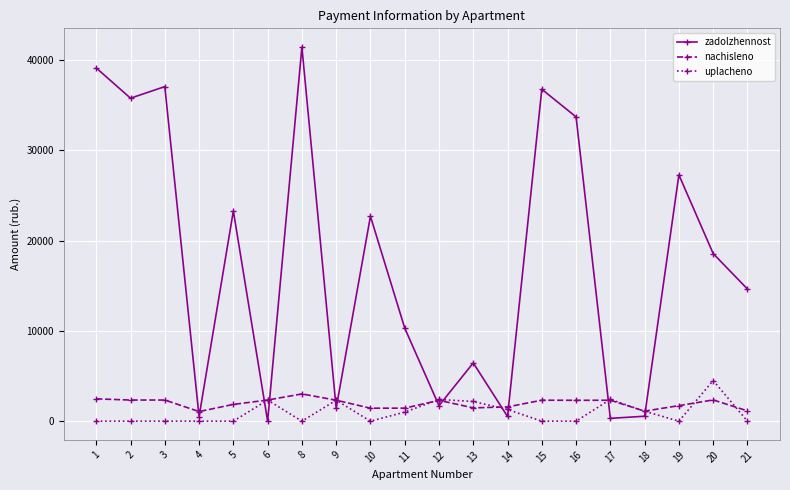

Rank the series by their maximum value, from highest to lowest.

zadolzhennost, uplacheno, nachisleno